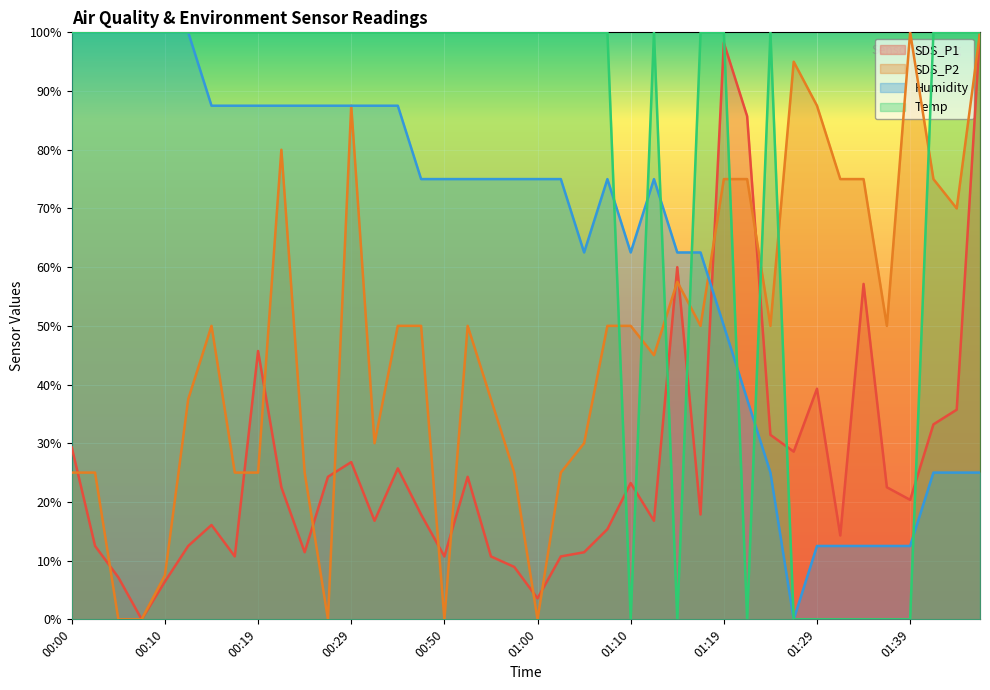

List the series in order of their peak value, highest first.

SDS_P1, SDS_P2, Humidity, Temp